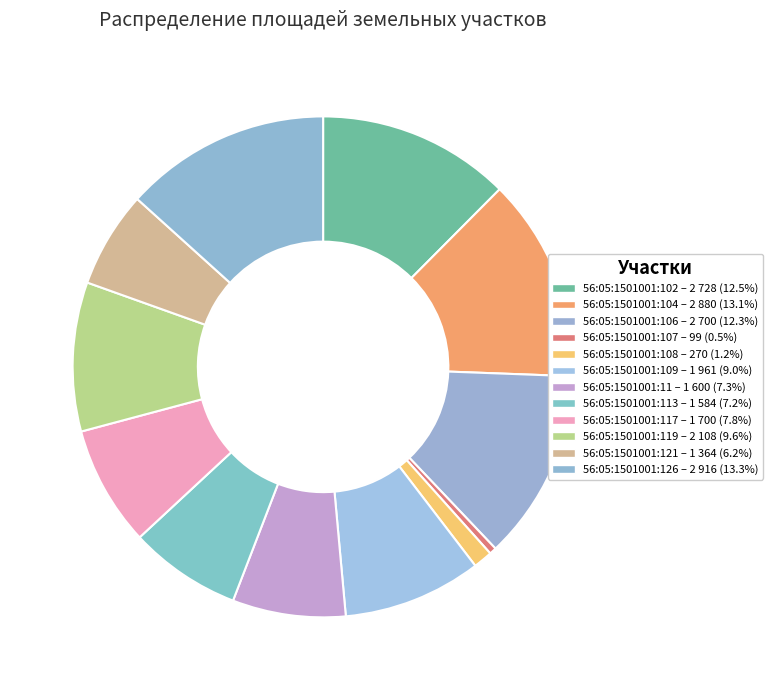

How many segments does this pie chart have?

12